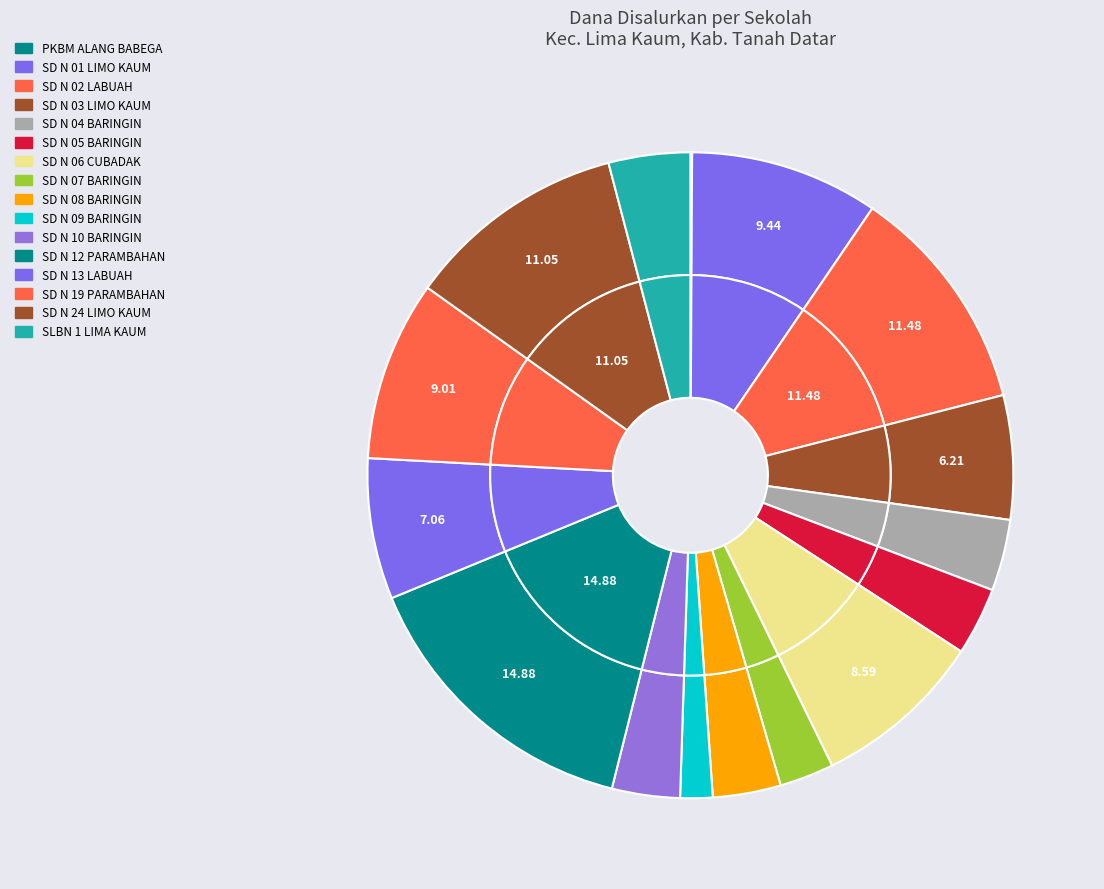

Combined, what portion of the pie is PKBM ALANG BABEGA and SD N 08 BARINGIN?

3.5%